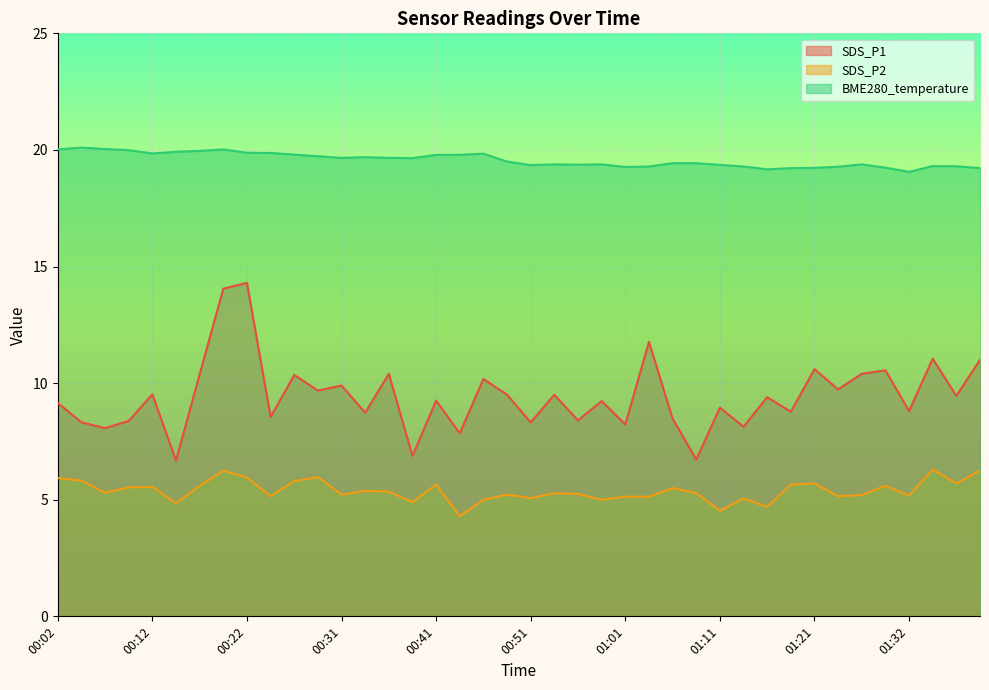

Reading left to right, what are all the values shown in this chart?

SDS_P1: 00:02=9.2	00:04=8.3	00:07=8.1	00:09=8.4	00:12=9.5	00:14=6.7	00:17=10.4	00:19=14.1	00:22=14.3	00:24=8.6	00:27=10.3	00:29=9.7	00:31=9.9	00:34=8.7	00:36=10.4	00:39=6.9	00:41=9.2	00:44=7.8	00:46=10.2	00:48=9.5	00:51=8.3	00:53=9.5	00:56=8.4	00:58=9.2	01:01=8.2	01:03=11.8	01:06=8.5	01:08=6.7	01:11=8.9	01:13=8.1	01:16=9.4	01:18=8.8	01:21=10.6	01:24=9.7	01:27=10.4	01:29=10.6	01:32=8.8	01:34=11.1	01:36=9.4	01:39=11.0
SDS_P2: 00:02=5.9	00:04=5.8	00:07=5.3	00:09=5.5	00:12=5.5	00:14=4.8	00:17=5.6	00:19=6.2	00:22=6.0	00:24=5.2	00:27=5.8	00:29=6.0	00:31=5.2	00:34=5.4	00:36=5.3	00:39=4.9	00:41=5.7	00:44=4.3	00:46=5.0	00:48=5.2	00:51=5.1	00:53=5.3	00:56=5.2	00:58=5.0	01:01=5.1	01:03=5.1	01:06=5.5	01:08=5.3	01:11=4.5	01:13=5.0	01:16=4.7	01:18=5.7	01:21=5.7	01:24=5.2	01:27=5.2	01:29=5.6	01:32=5.2	01:34=6.3	01:36=5.7	01:39=6.2
BME280_temperature: 00:02=20.0	00:04=20.1	00:07=20.0	00:09=20.0	00:12=19.9	00:14=19.9	00:17=20.0	00:19=20.0	00:22=19.9	00:24=19.9	00:27=19.8	00:29=19.7	00:31=19.7	00:34=19.7	00:36=19.7	00:39=19.6	00:41=19.8	00:44=19.8	00:46=19.8	00:48=19.5	00:51=19.4	00:53=19.4	00:56=19.4	00:58=19.4	01:01=19.3	01:03=19.3	01:06=19.4	01:08=19.4	01:11=19.4	01:13=19.3	01:16=19.2	01:18=19.2	01:21=19.2	01:24=19.3	01:27=19.4	01:29=19.2	01:32=19.1	01:34=19.3	01:36=19.3	01:39=19.2